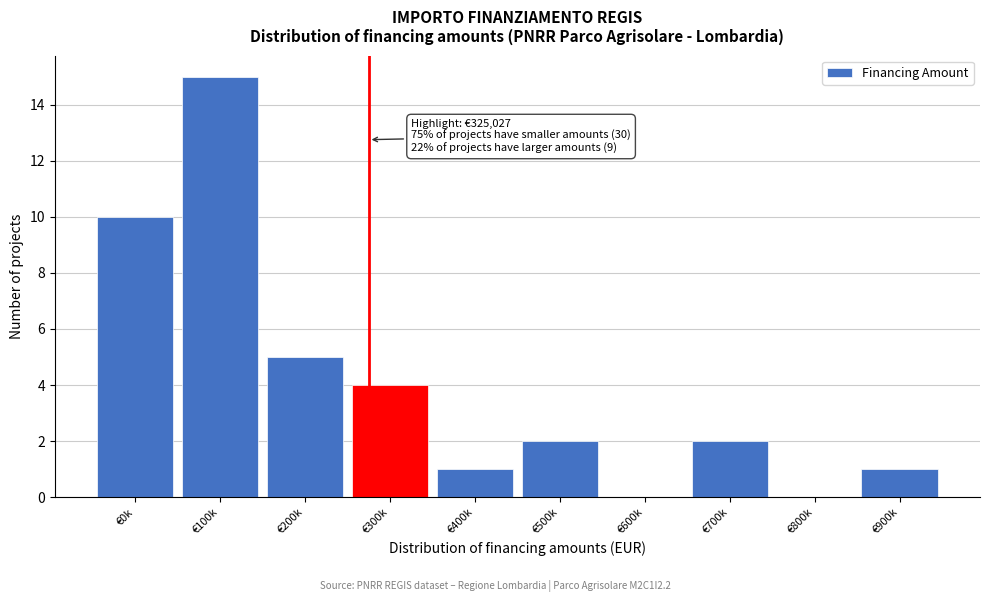

Reading right to left, transcribe all the data shown in this chart.

€900k=1	€800k=0	€700k=2	€600k=0	€500k=2	€400k=1	€300k=4	€200k=5	€100k=15	€0k=10